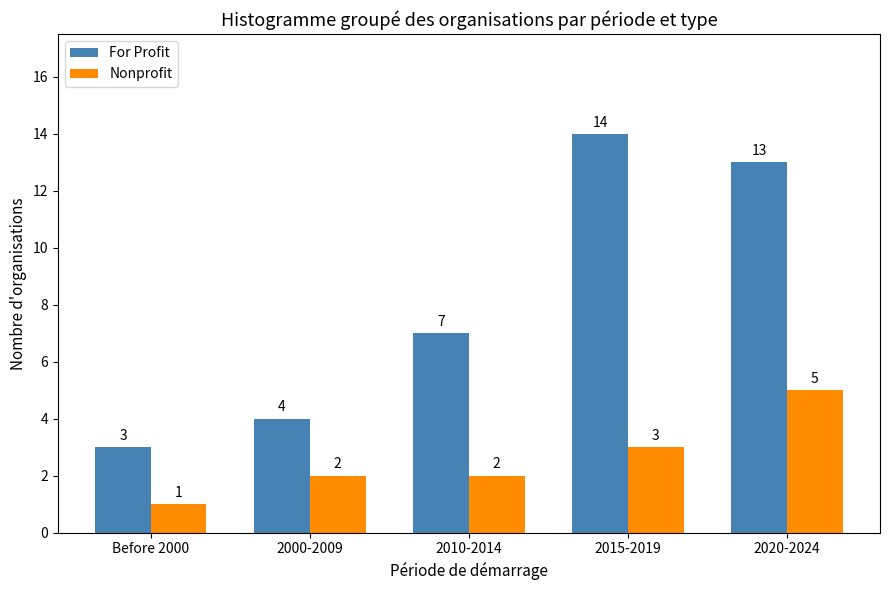

The Nonprofit series shows 3 at 2000-2009. True or false?

False